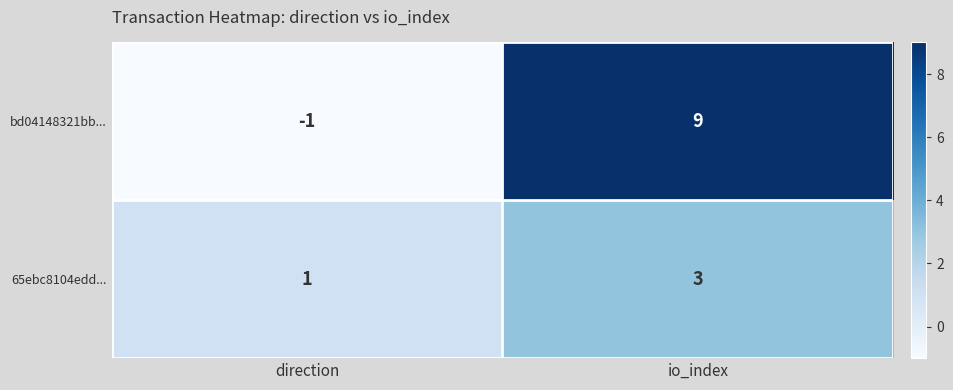

The value of 65ebc8104edd... at direction is 2. True or false?

False